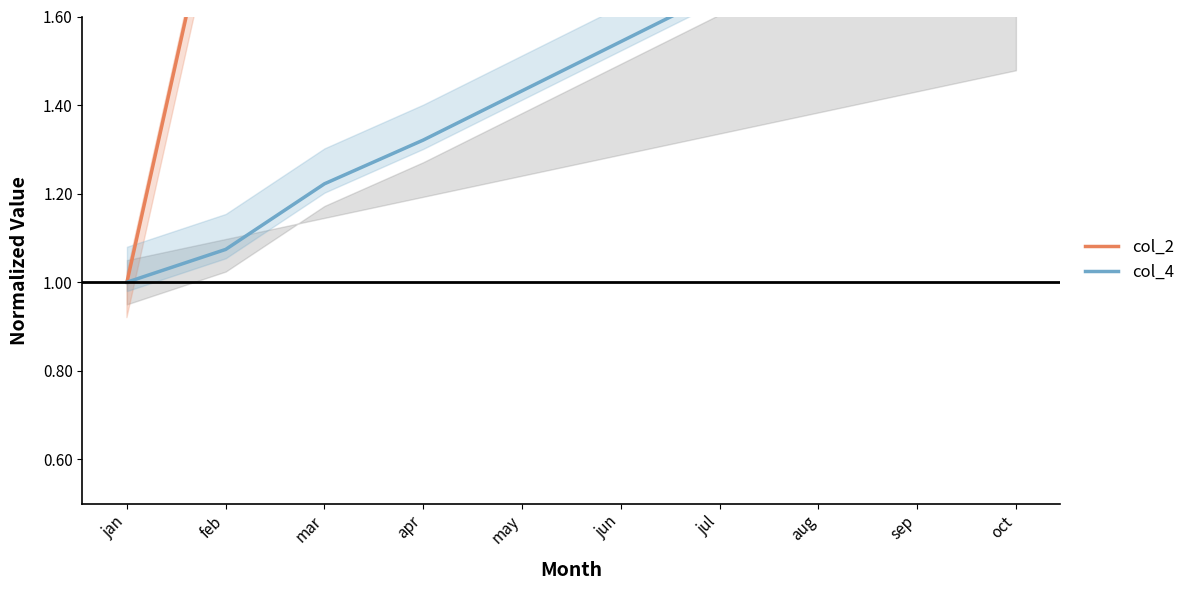

How many lines are shown in the chart?

2